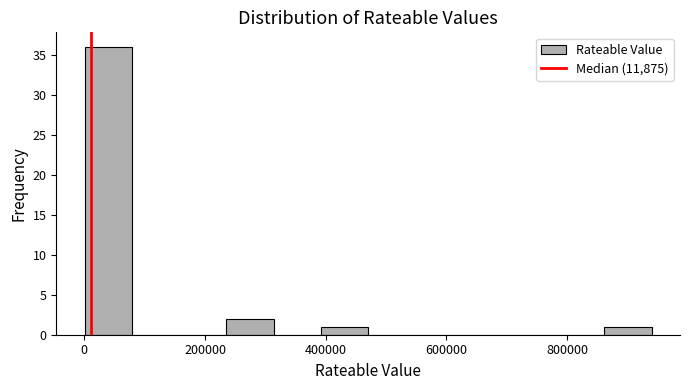

Around what value on the x-axis is the tallest bar? Give the approximate position of its centre, as read against the axis.

40000